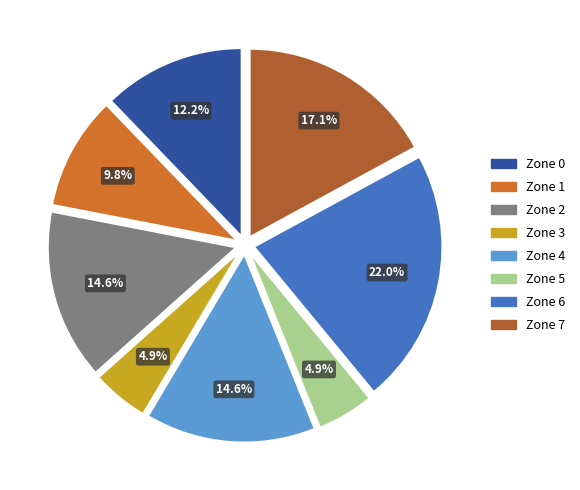

What is the largest slice in the pie chart?

Zone 6